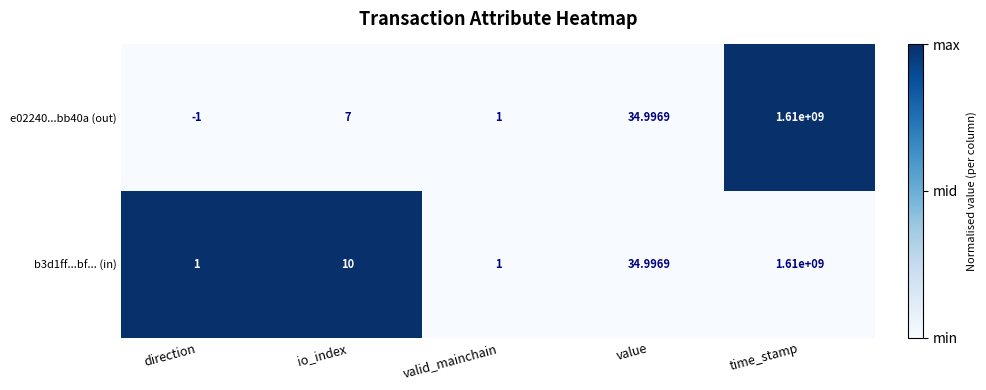

At which label is e02240...bb40a (out) closest to 804999999?

value